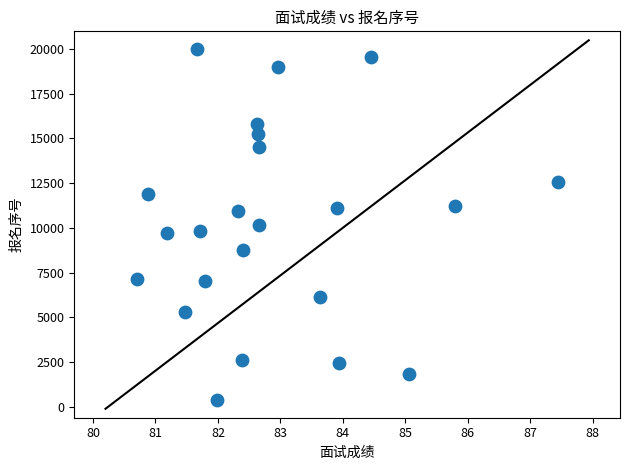

What is the range of Y values (max minus min)?

19598